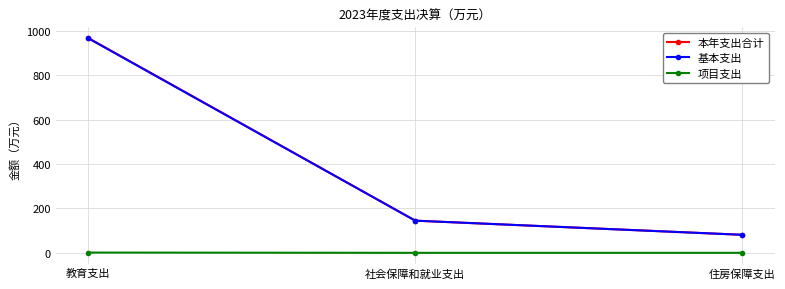

What are all the series names shown in the legend?

本年支出合计, 基本支出, 项目支出